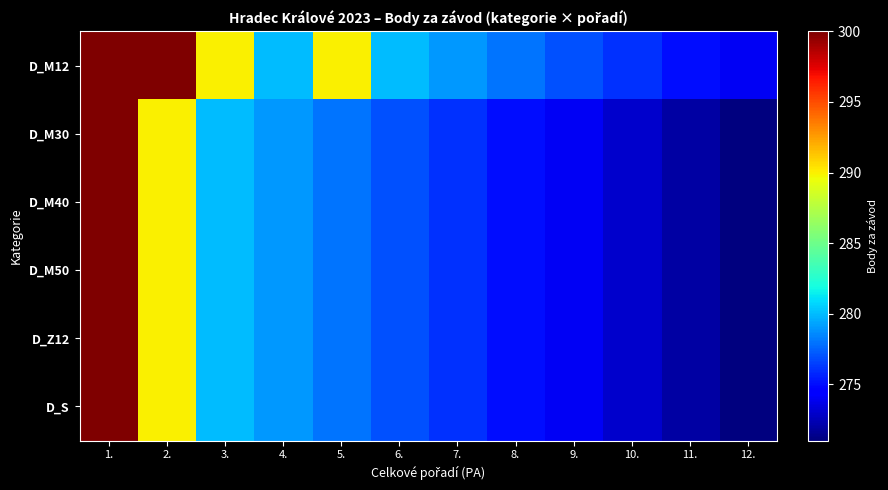

Reading left to right, what are all the values shown in this chart?

D_M12: 1.=300	2.=300	3.=290	4.=280	5.=290	6.=280	7.=279	8.=278	9.=277	10.=276	11.=275	12.=274
D_M30: 1.=300	2.=290	3.=280	4.=279	5.=278	6.=277	7.=276	8.=275	9.=274	10.=273	11.=272	12.=271
D_M40: 1.=300	2.=290	3.=280	4.=279	5.=278	6.=277	7.=276	8.=275	9.=274	10.=273	11.=272	12.=271
D_M50: 1.=300	2.=290	3.=280	4.=279	5.=278	6.=277	7.=276	8.=275	9.=274	10.=273	11.=272	12.=271
D_Z12: 1.=300	2.=290	3.=280	4.=279	5.=278	6.=277	7.=276	8.=275	9.=274	10.=273	11.=272	12.=271
D_S: 1.=300	2.=290	3.=280	4.=279	5.=278	6.=277	7.=276	8.=275	9.=274	10.=273	11.=272	12.=271